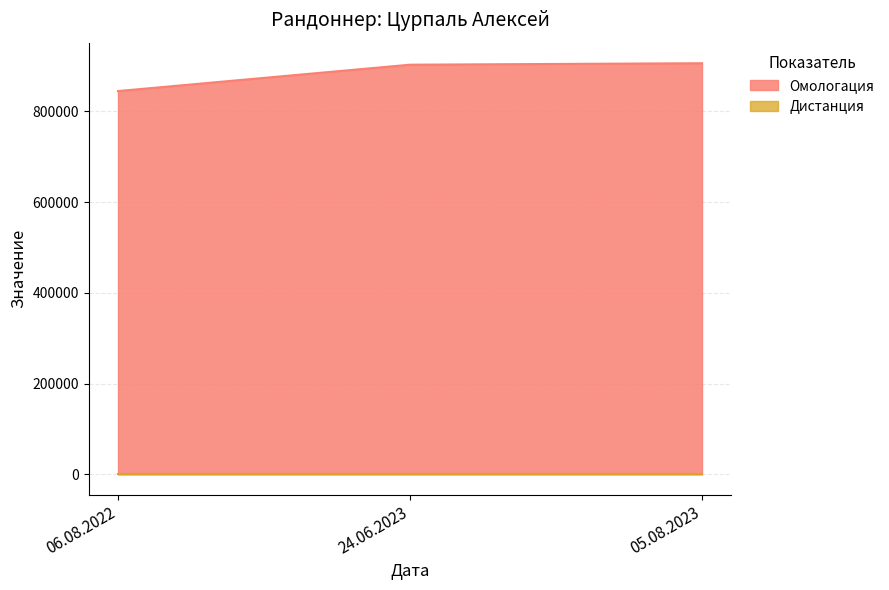

What is the greatest value displayed?

906160